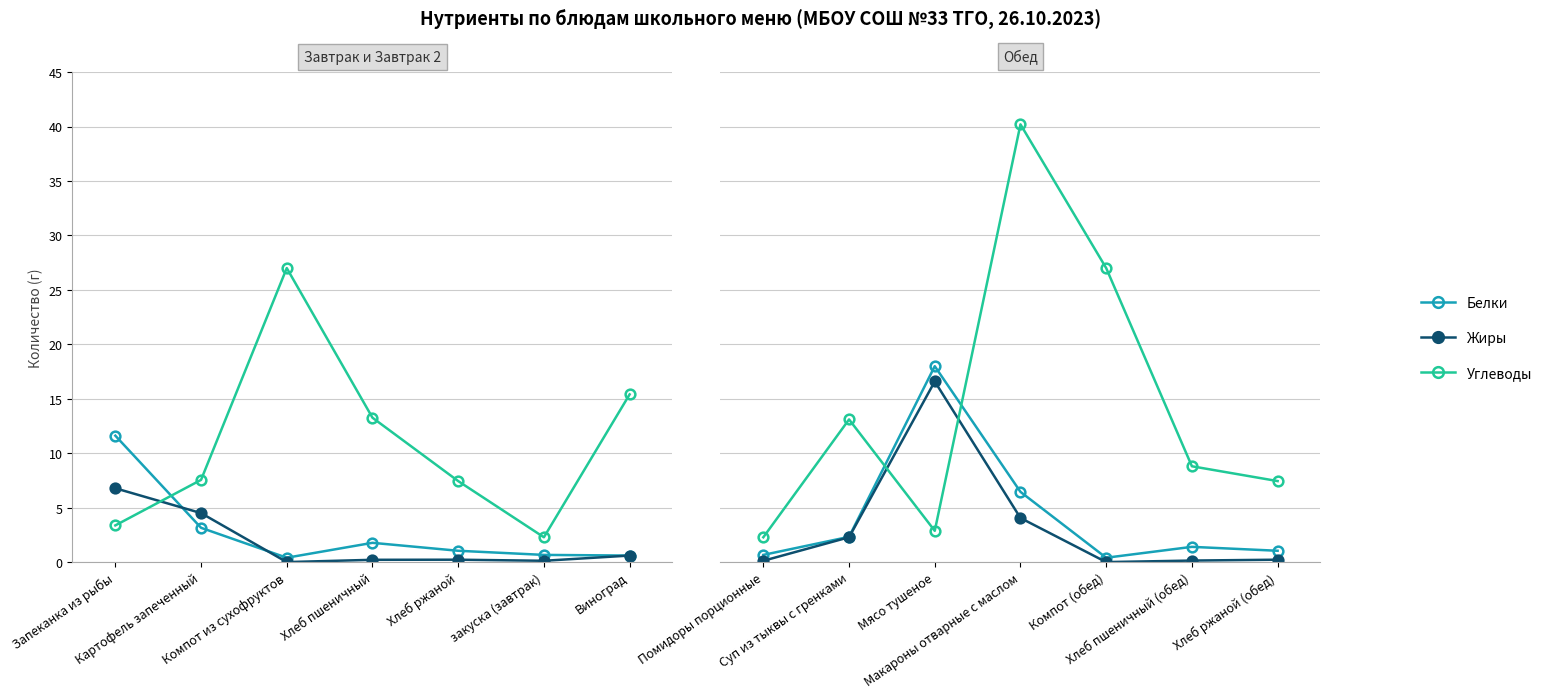

Is the value of Углеводы at Мясо тушеное greater than the value of Белки at Хлеб пшеничный (обед)?

Yes